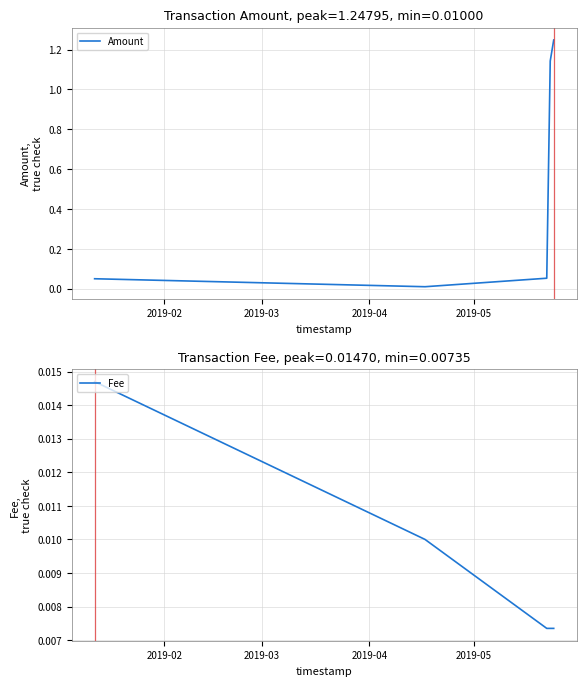

Does the chart display data point markers on the line(s)?

No